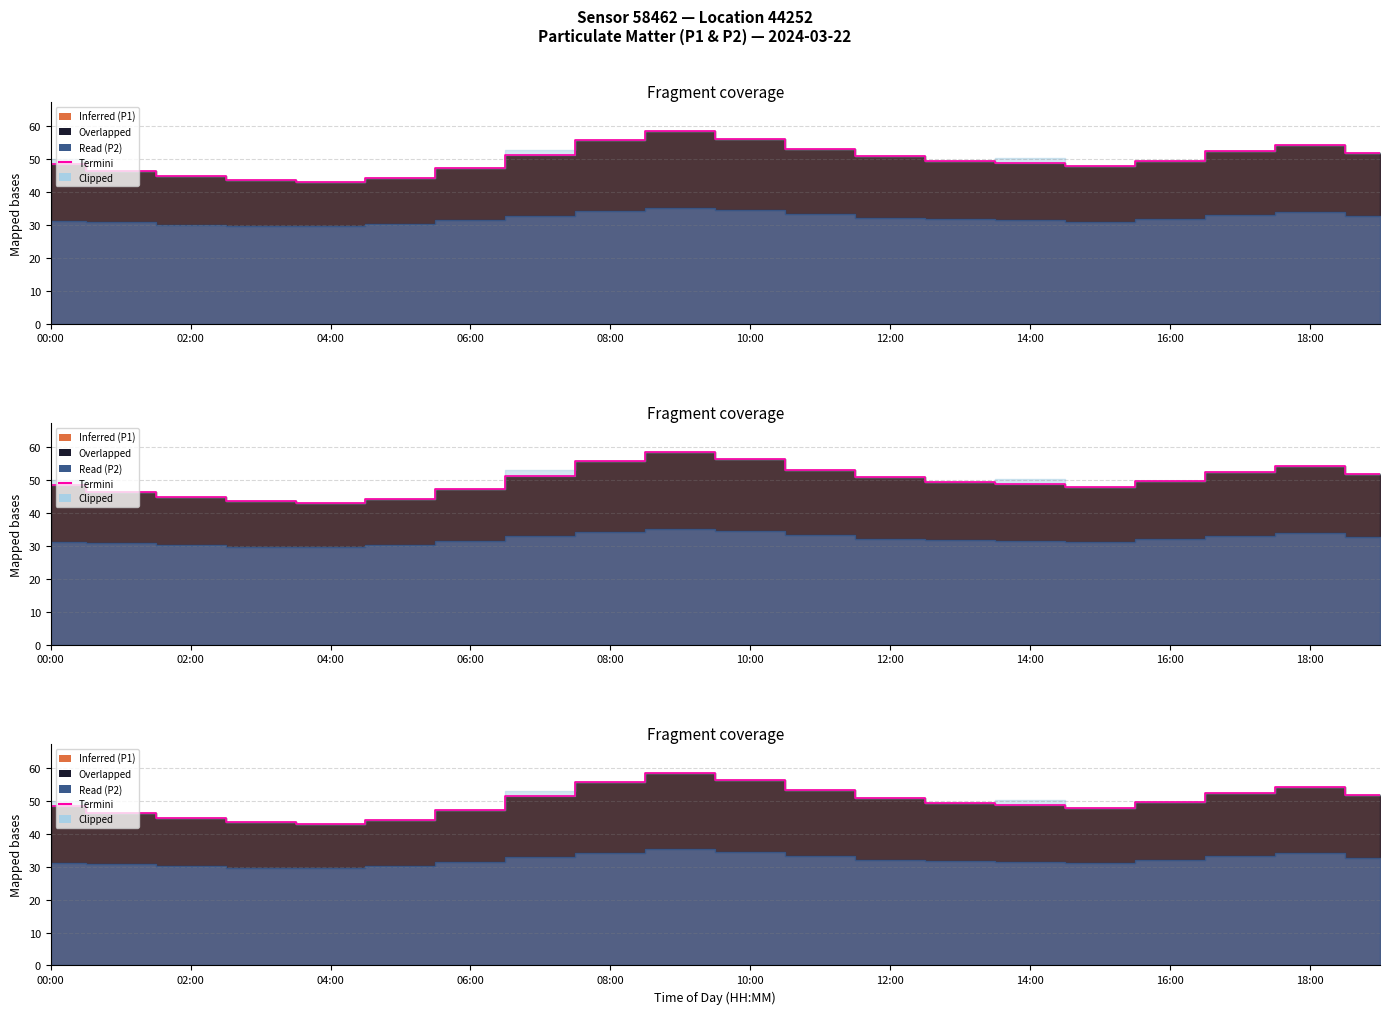

What is the smallest value displayed?

42.9